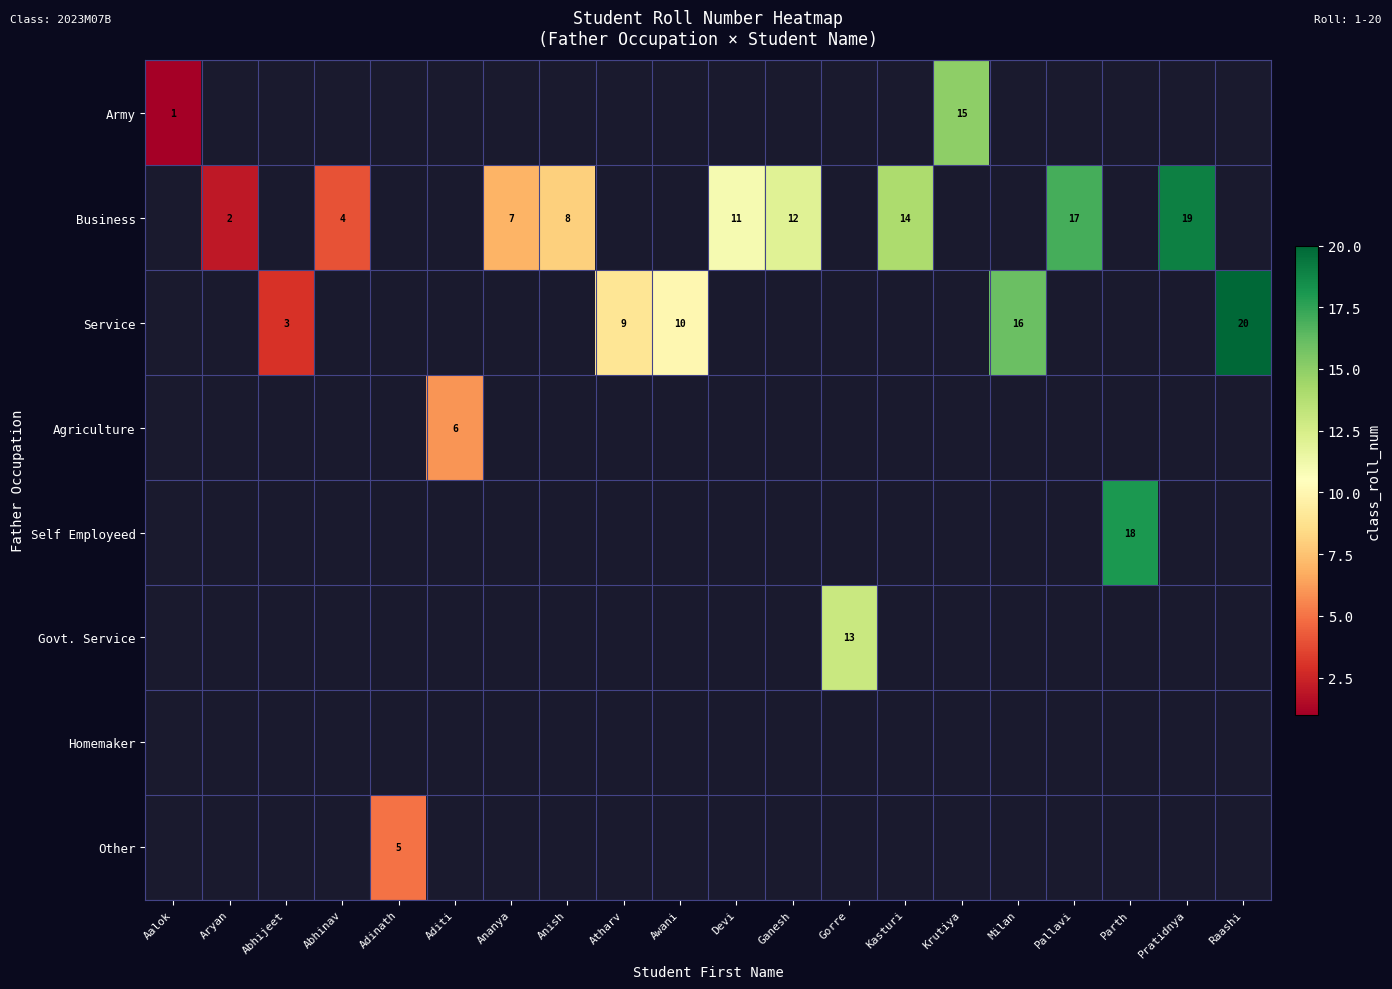

True or false: Business has a value of 10 at Anish.

False